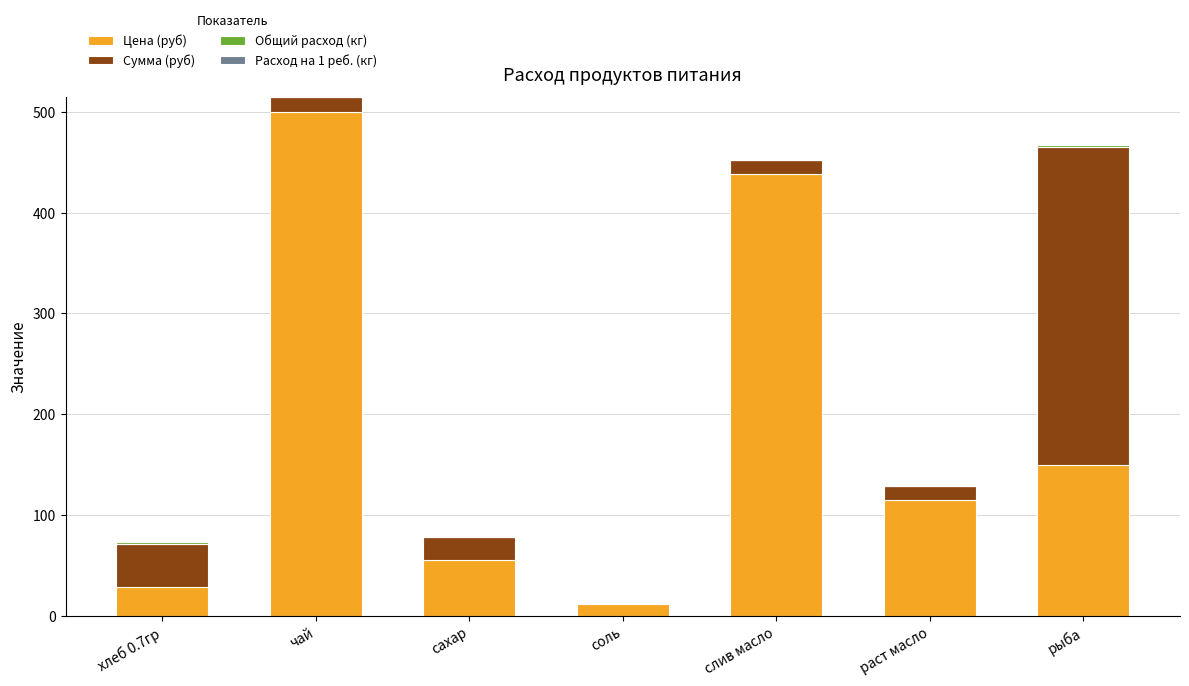

At which category is the sum across all series the highest?

чай